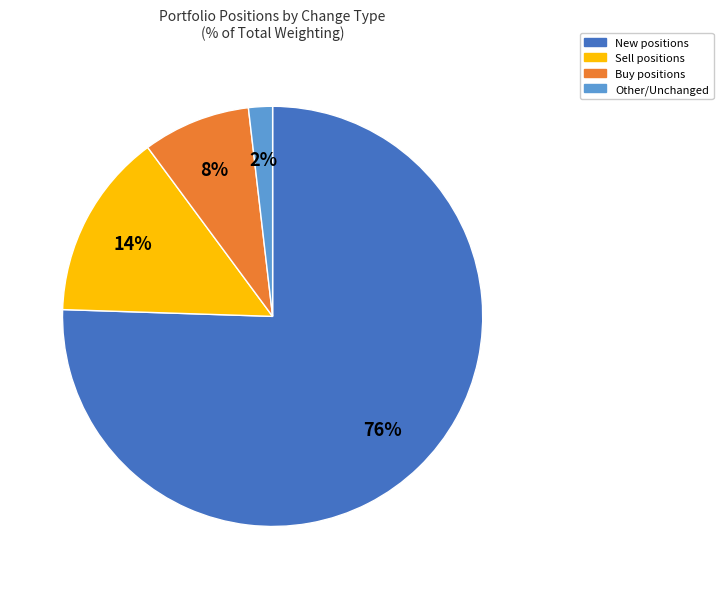

To the nearest percent, what portion does Buy represent?

8%